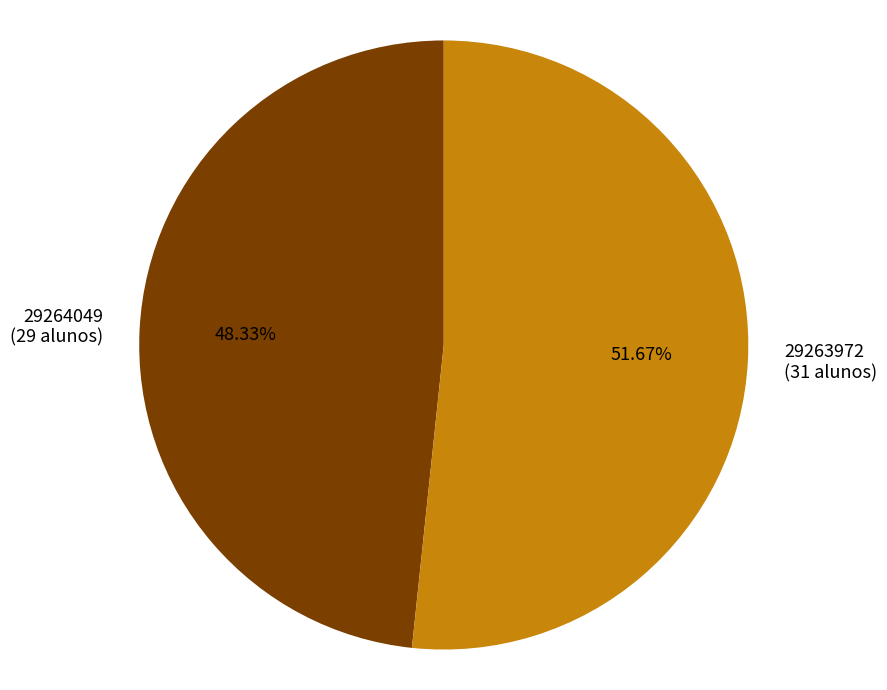

Between 29264049 (29 alunos) and 29263972 (31 alunos), which is larger?

29263972 (31 alunos)